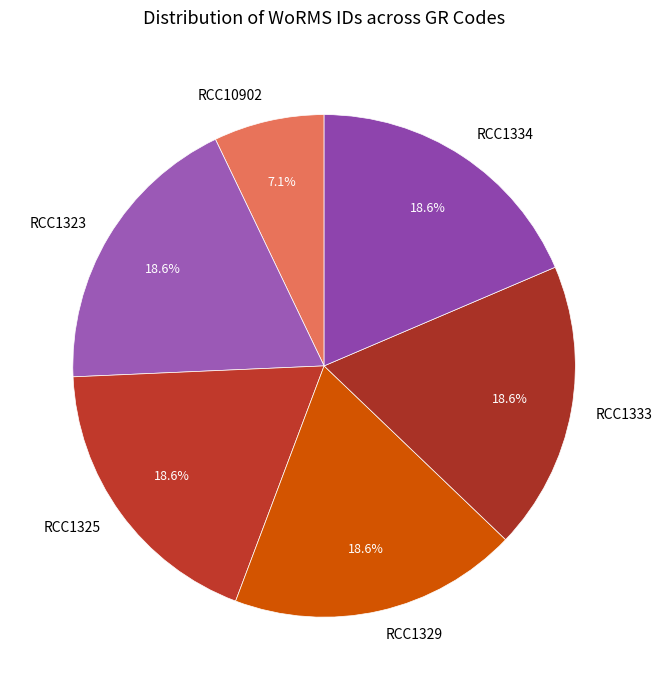

Does RCC10902 account for over 50% of the chart?

No